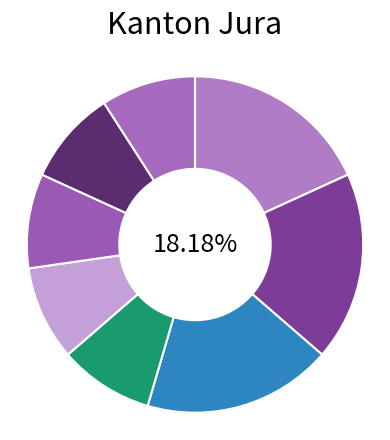

Count the number of slices in the pie.

8